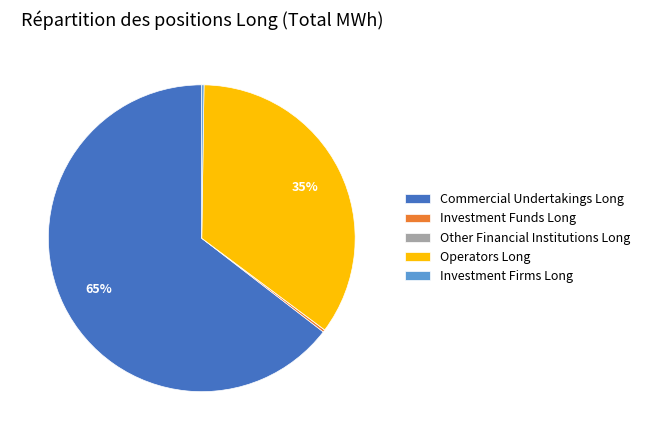

Which slice is the largest?

Commercial Undertakings Long